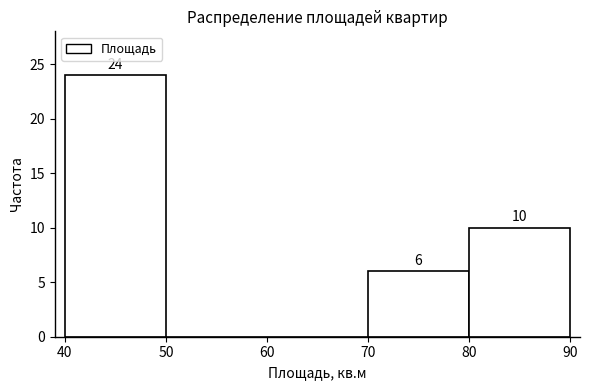

Over which range of the x-axis is the bar tallest?

40 to 50